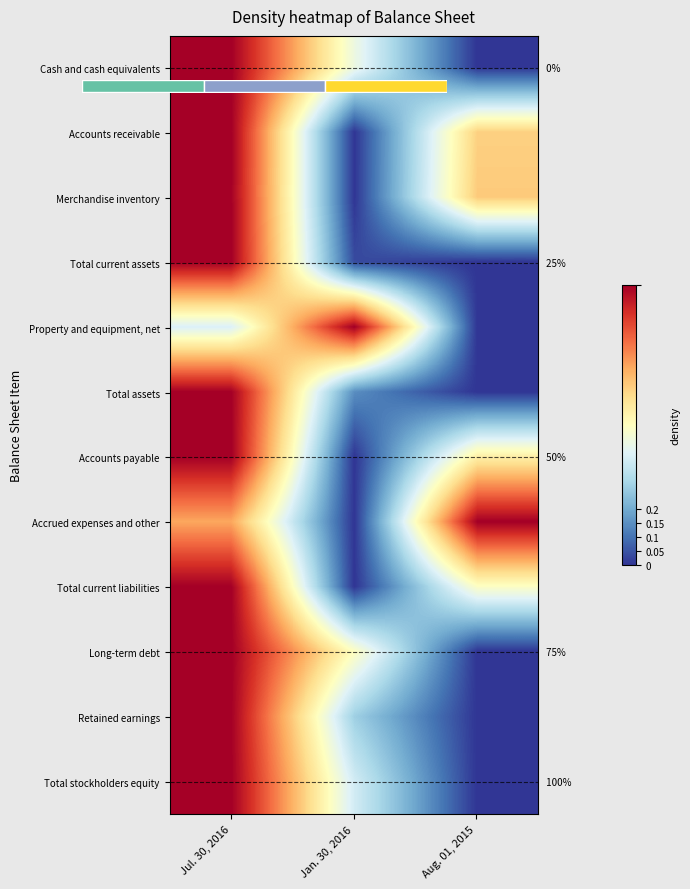

Rank the series at Aug. 01, 2015 from highest to lowest value.

Accrued expenses and other, Merchandise inventory, Accounts receivable, Accounts payable, Total current liabilities, Cash and cash equivalents, Total current assets, Property and equipment, net, Total assets, Long-term debt, Retained earnings, Total stockholders equity